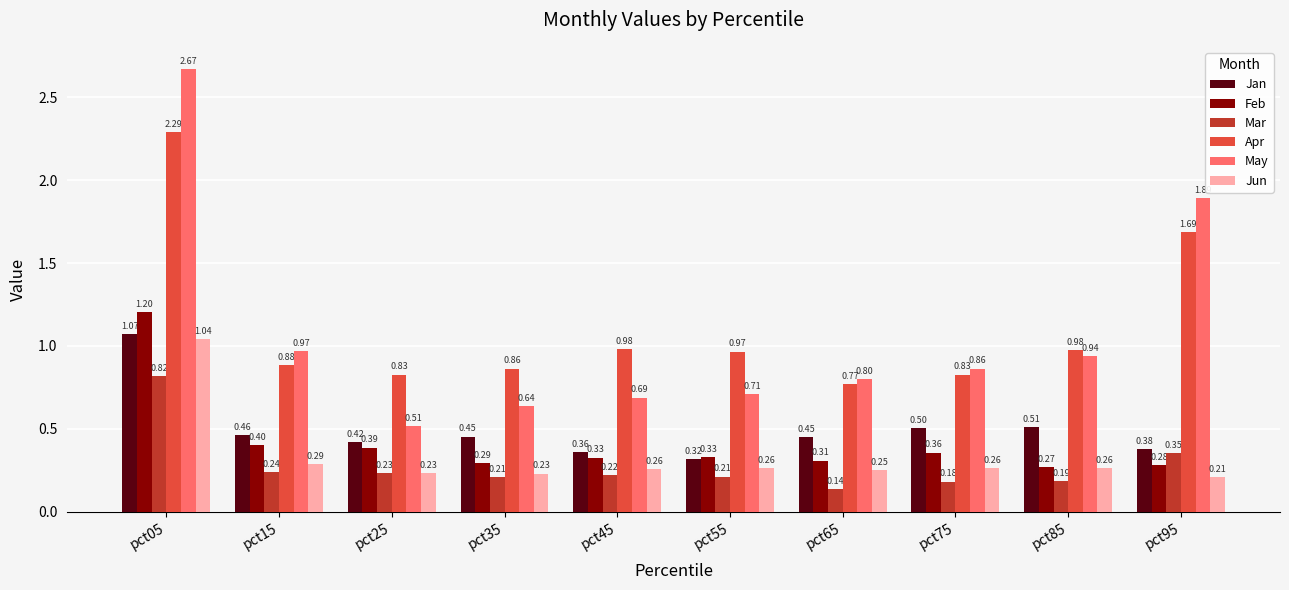

What is the total value across all series at pct25?

2.6